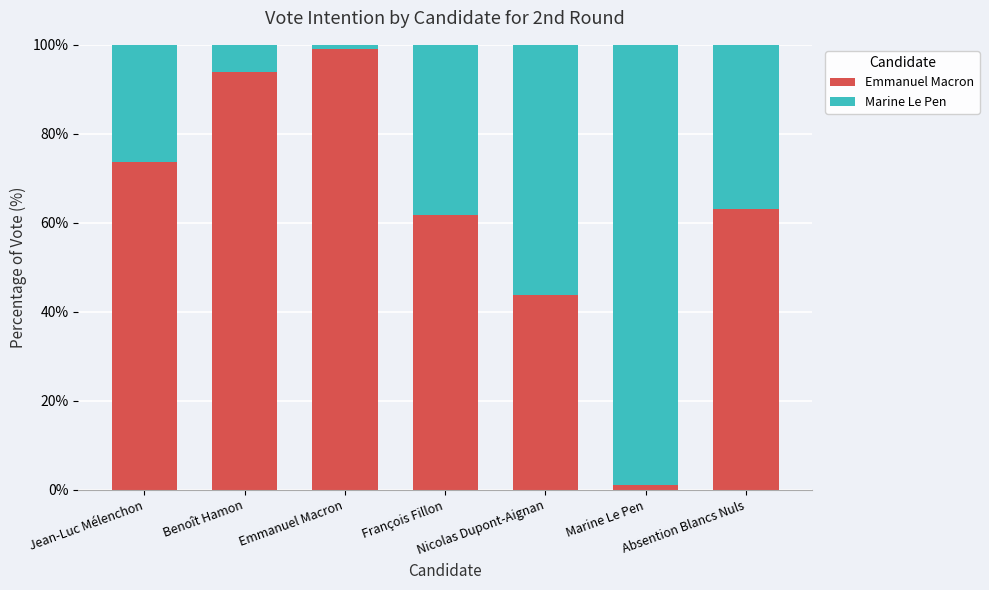

The Marine Le Pen series shows 86.6 at Nicolas Dupont-Aignan. True or false?

False